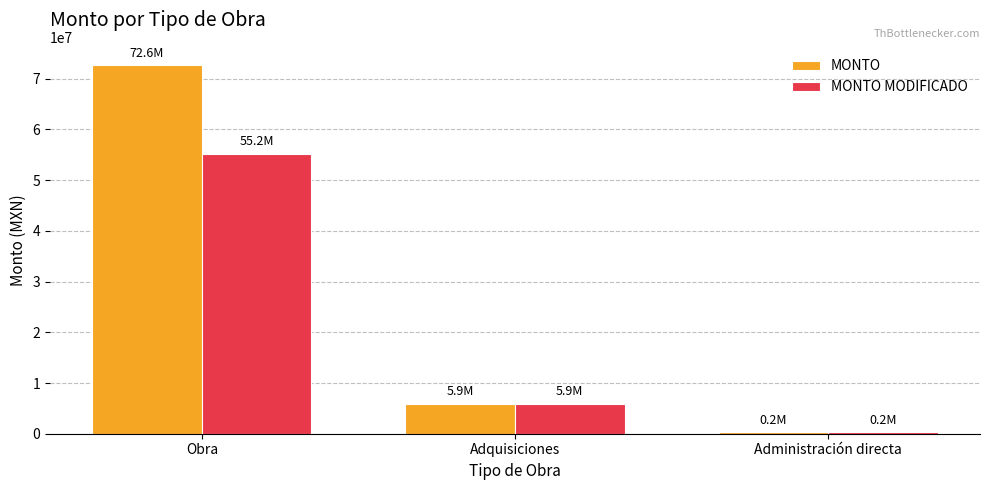

Which series has the largest total across all categories?

MONTO